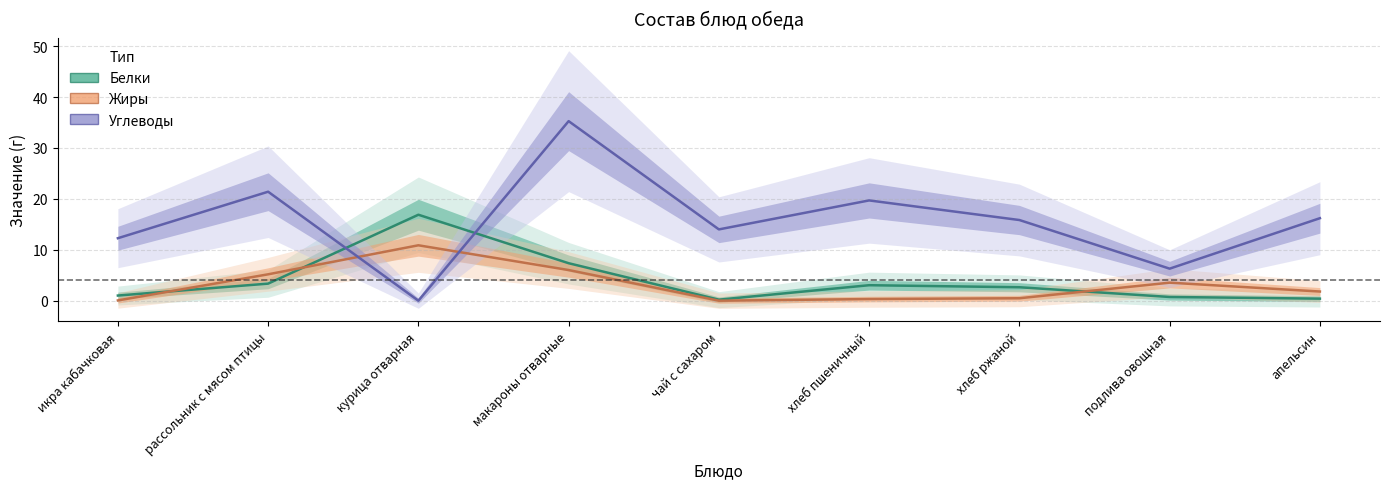

What is the total value across all series at подлива овощная?

10.6